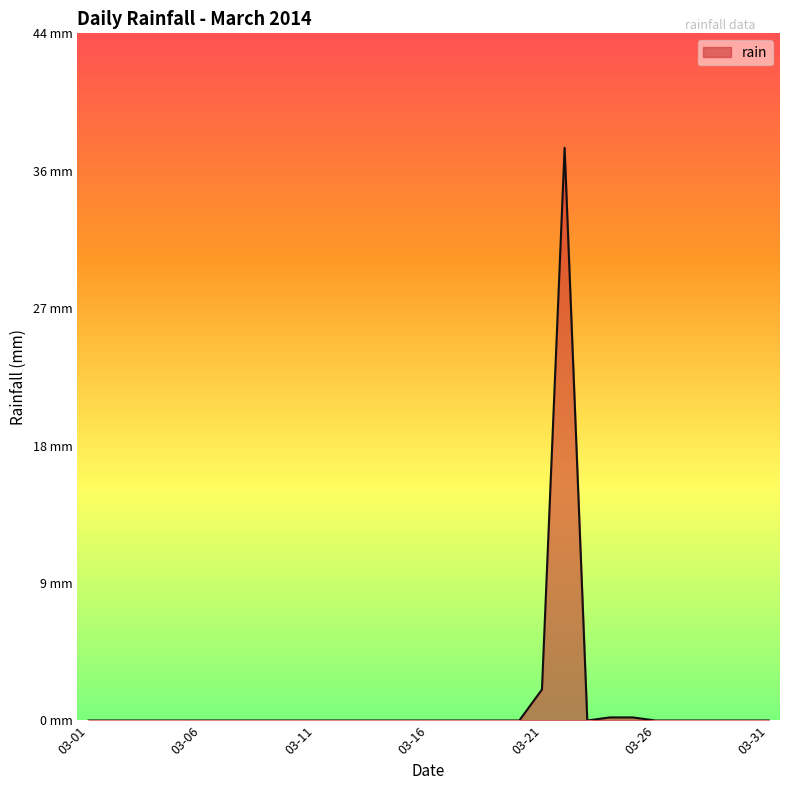

Reading left to right, list all the values displayed in this chart.

0.0	0.0	0.0	0.0	0.0	0.0	0.0	0.0	0.0	0.0	0.0	0.0	0.0	0.0	0.0	0.0	0.0	0.0	0.0	0.0	2.0	37.0	0.0	0.2	0.2	0.0	0.0	0.0	0.0	0.0	0.0